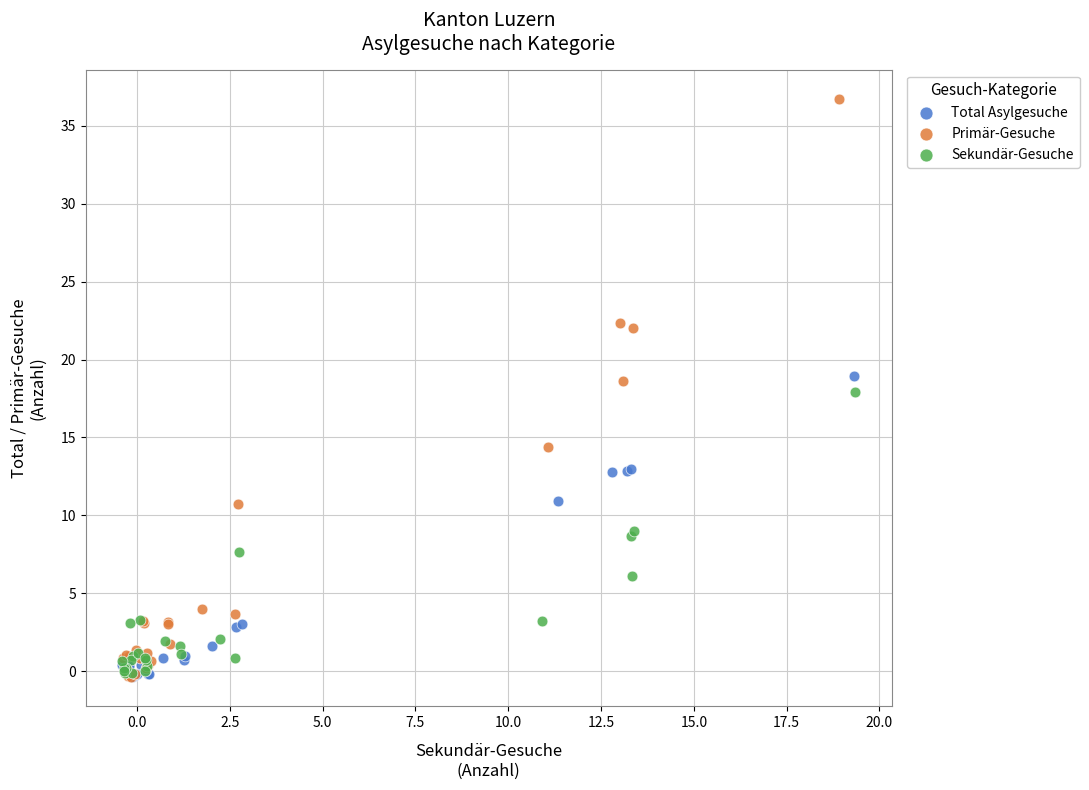

Which series has the largest Y range (max minus min)?

Primär-Gesuche